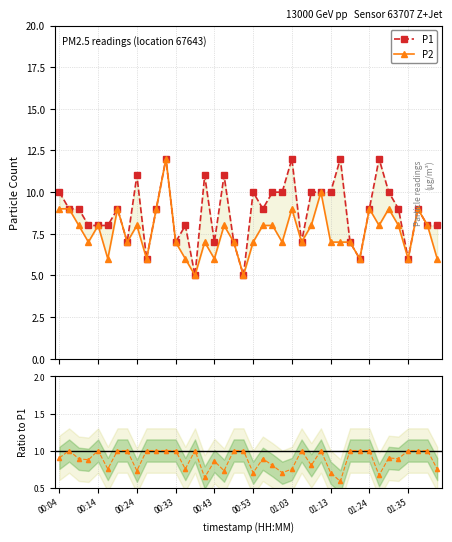

Reading left to right, extract all data points from this chart.

P1: 10.0	9.0	9.0	8.0	8.0	8.0	9.0	7.0	11.0	6.0	9.0	12.0	7.0	8.0	5.0	11.0	7.0	11.0	7.0	5.0	10.0	9.0	10.0	10.0	12.0	7.0	10.0	10.0	10.0	12.0	7.0	6.0	9.0	12.0	10.0	9.0	6.0	9.0	8.0	8.0
P2: 9.0	9.0	8.0	7.0	8.0	6.0	9.0	7.0	8.0	6.0	9.0	12.0	7.0	6.0	5.0	7.0	6.0	8.0	7.0	5.0	7.0	8.0	8.0	7.0	9.0	7.0	8.0	10.0	7.0	7.0	7.0	6.0	9.0	8.0	9.0	8.0	6.0	9.0	8.0	6.0
Ratio to P1: 0.9	1.0	0.9	0.9	1.0	0.8	1.0	1.0	0.7	1.0	1.0	1.0	1.0	0.8	1.0	0.6	0.9	0.7	1.0	1.0	0.7	0.9	0.8	0.7	0.8	1.0	0.8	1.0	0.7	0.6	1.0	1.0	1.0	0.7	0.9	0.9	1.0	1.0	1.0	0.8